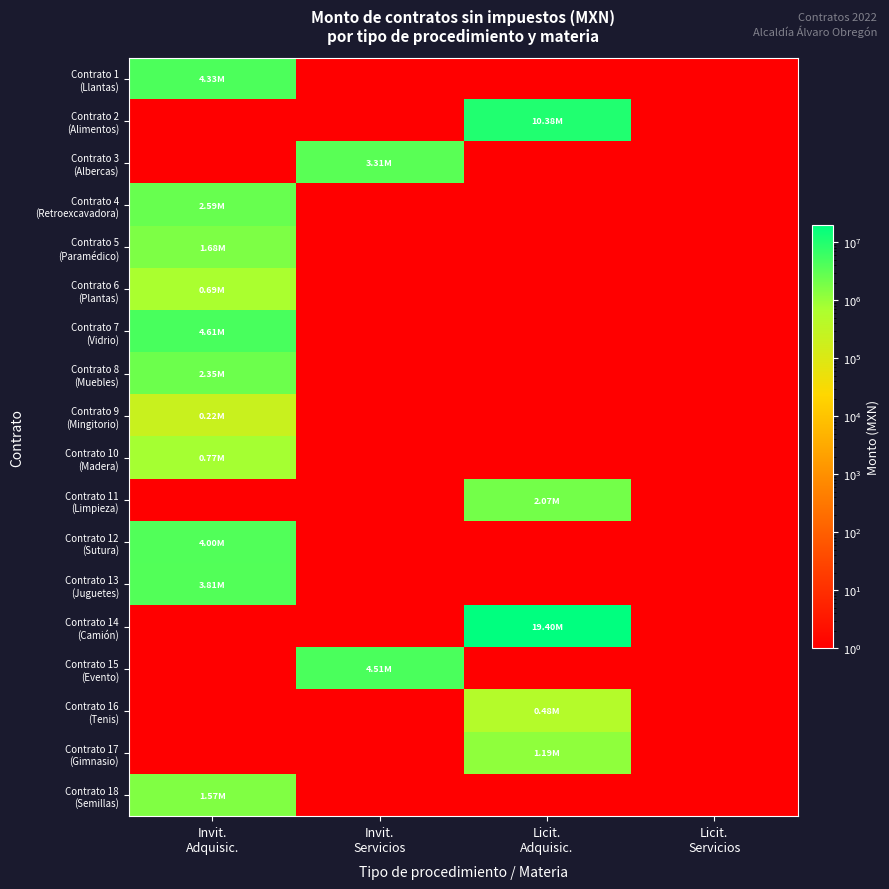

What is the greatest value displayed?

19396548.0